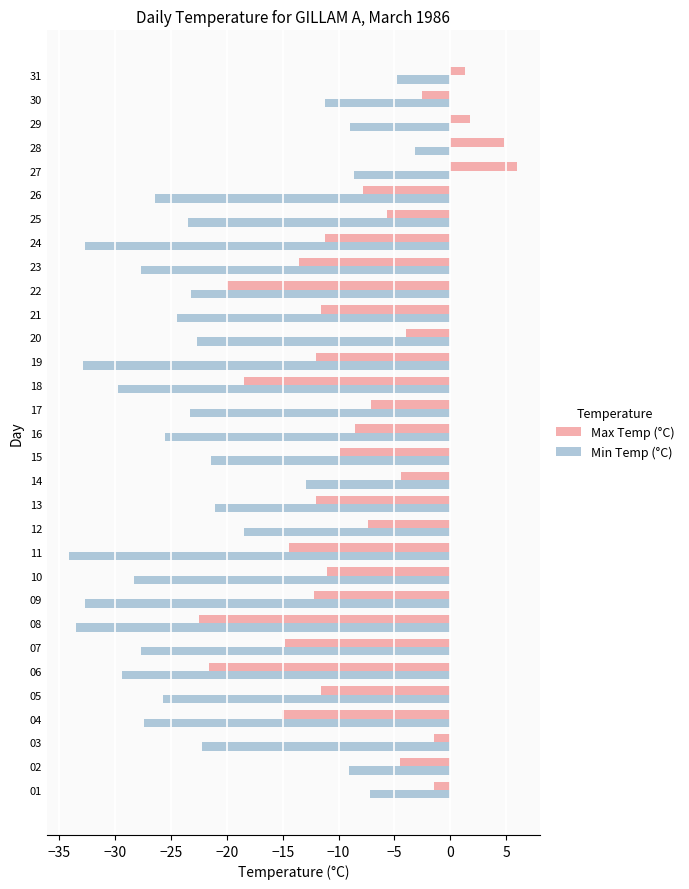

Which series has the largest total across all categories?

Max Temp (°C)